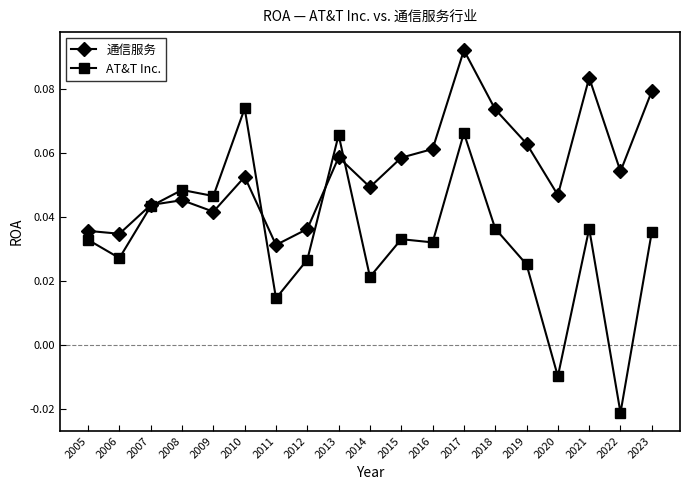

Rank the series by their maximum value, from lowest to highest.

AT&T Inc., 通信服务